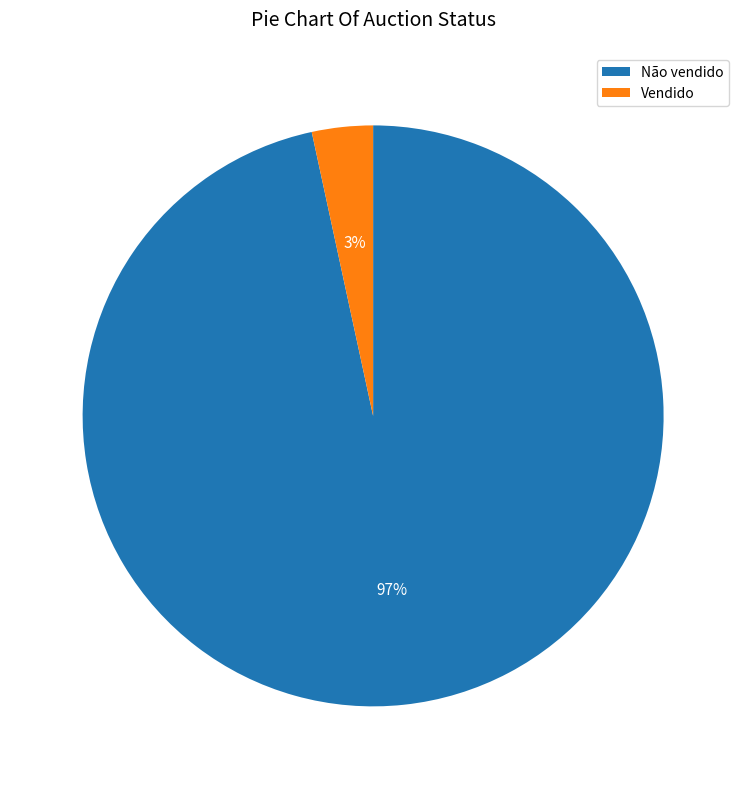

Is the sum of Vendido and Não vendido greater than half?

Yes